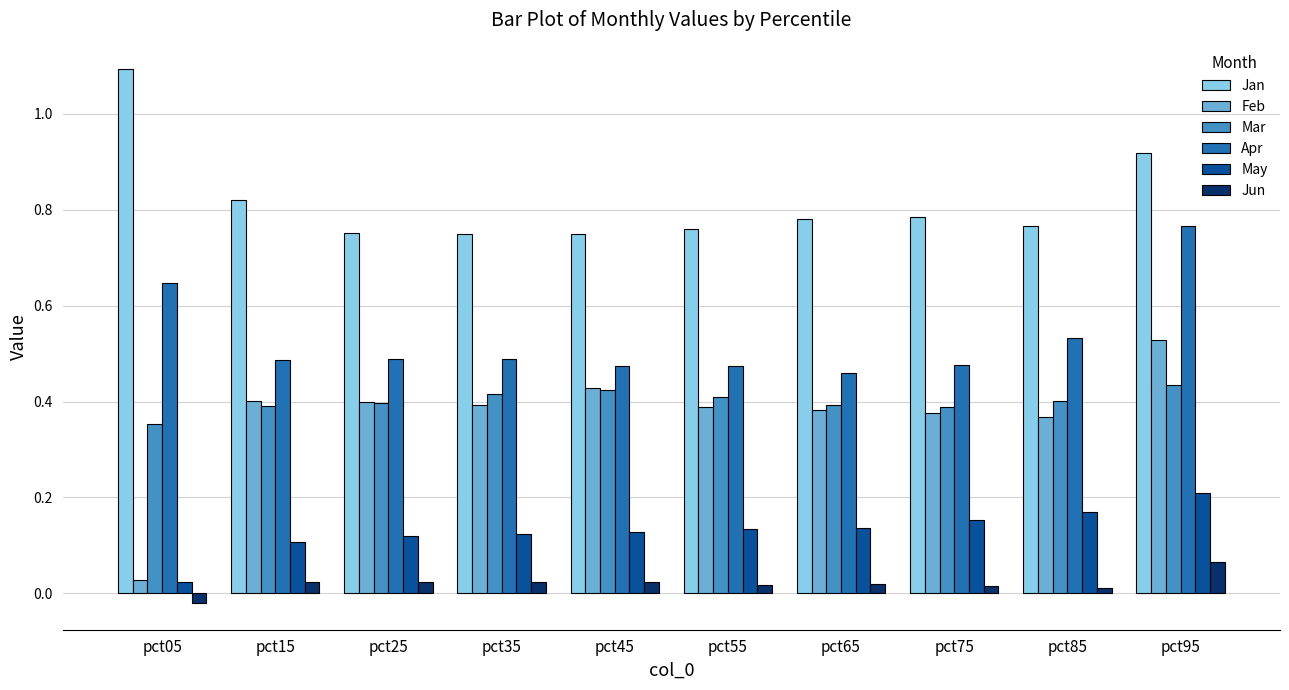

Which series has the widest spread of values?

Feb